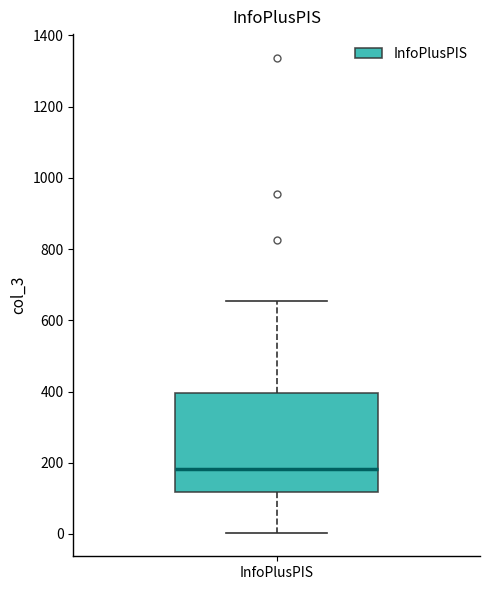

Read this box plot against the y-axis: the position of the median line, the range covered by the box, and the ends of both whiskers. The values are not printed on the chart, so give them approximately, as read against the axis.

median 180, box 120 to 400, whiskers 0 to 660